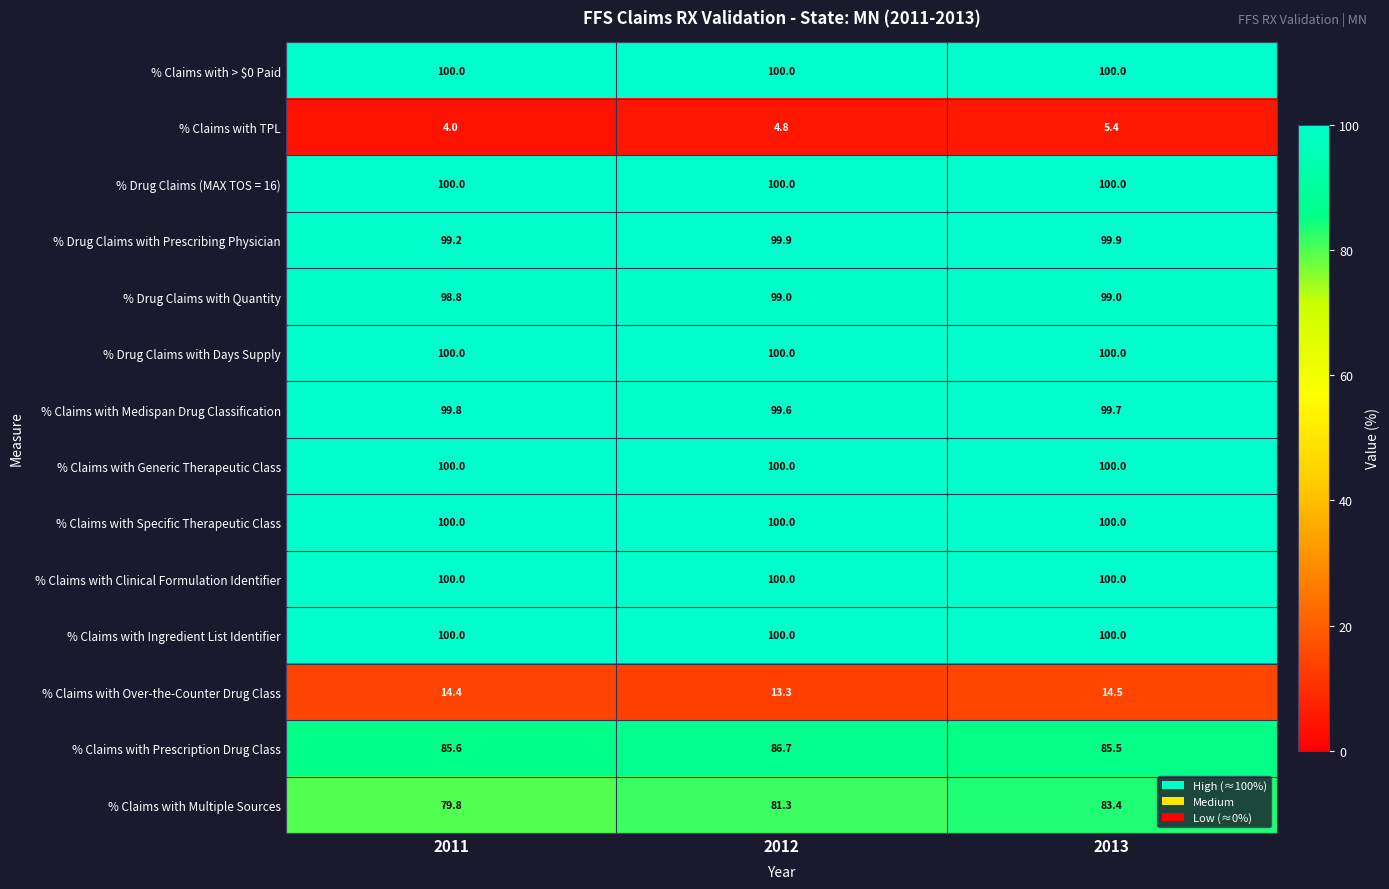

What is the minimum value shown in the chart?

4.0